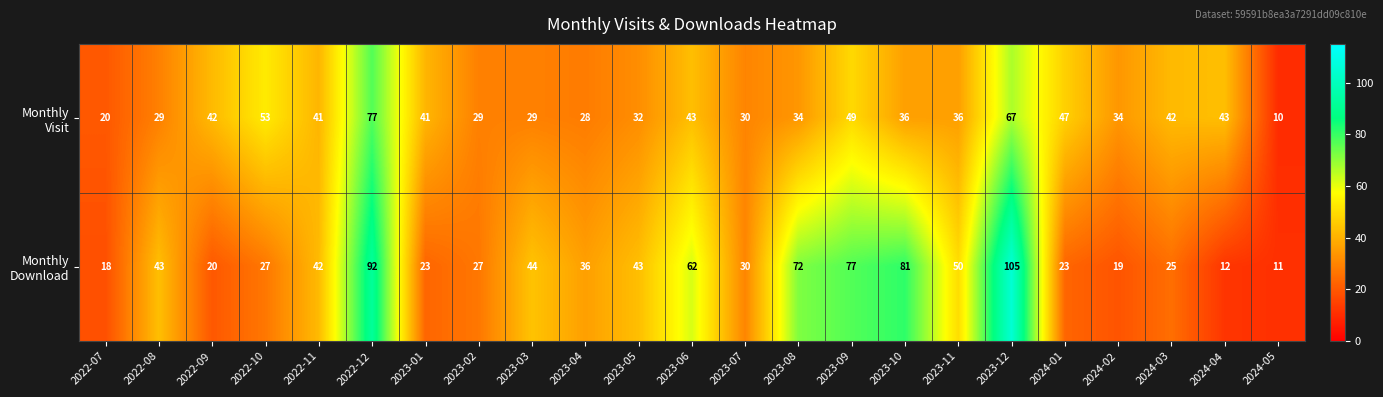

What is the total value across all series at 2022-11?

83